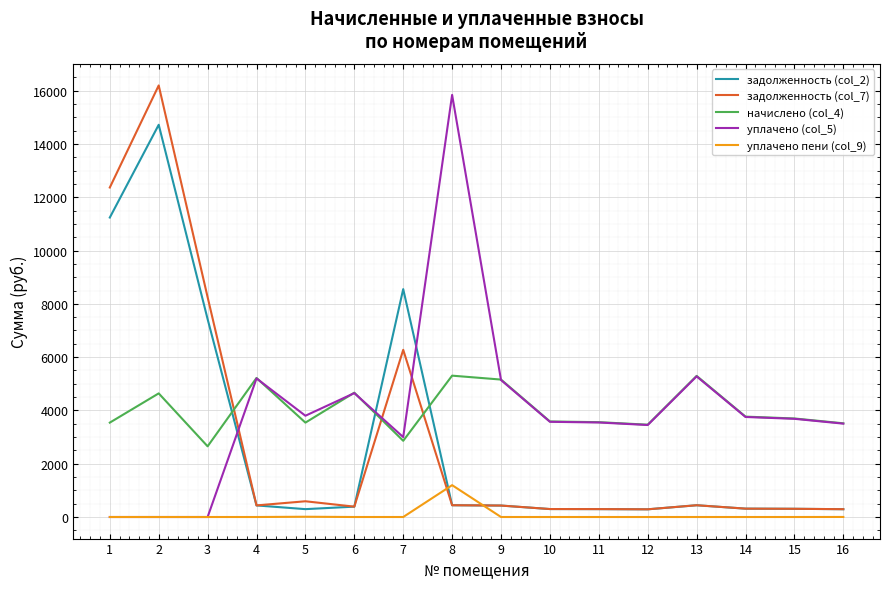

What is the total value across all series at 1?

27147.6